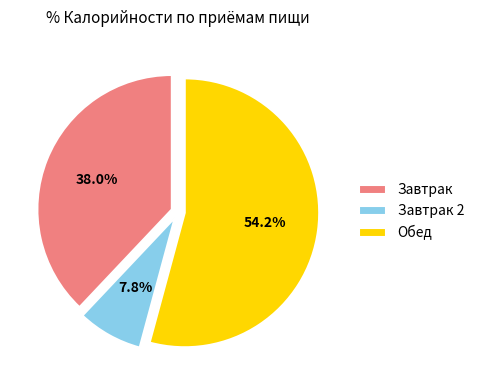

What is the total percentage of Завтрак 2 and Завтрак?

45.8%